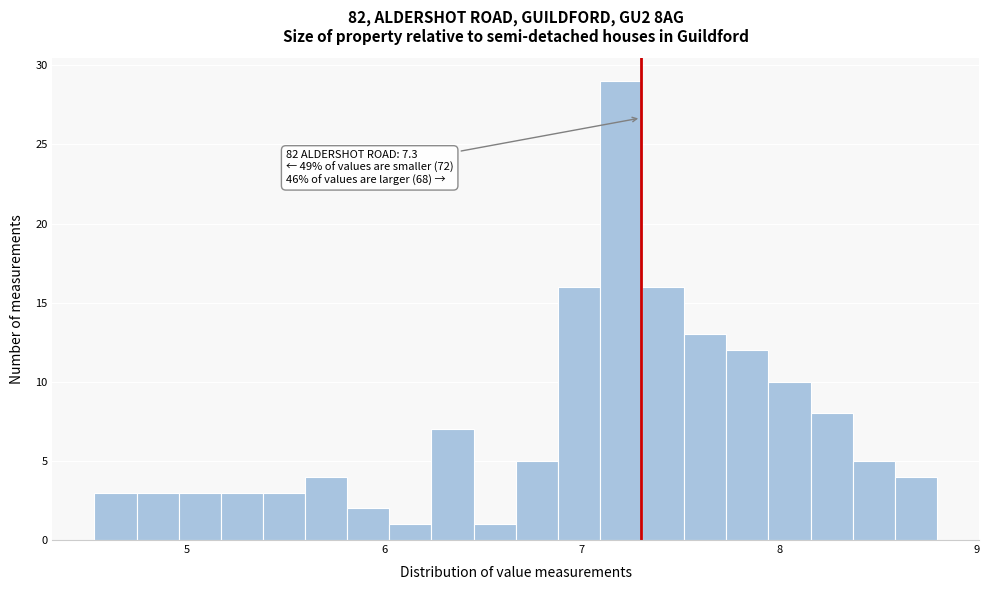

Read against the x-axis, roughly where is the centre of the tallest bar?

7.2